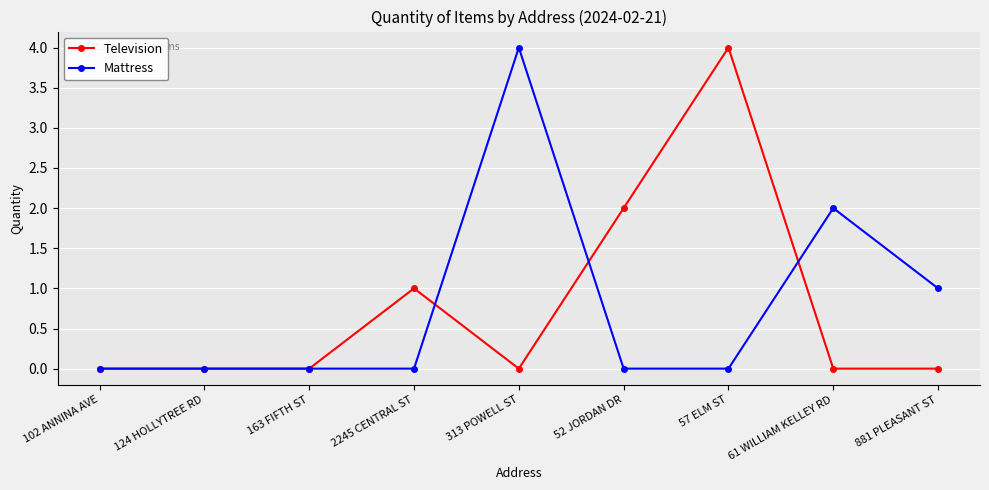

How many distinct data groups are displayed?

2